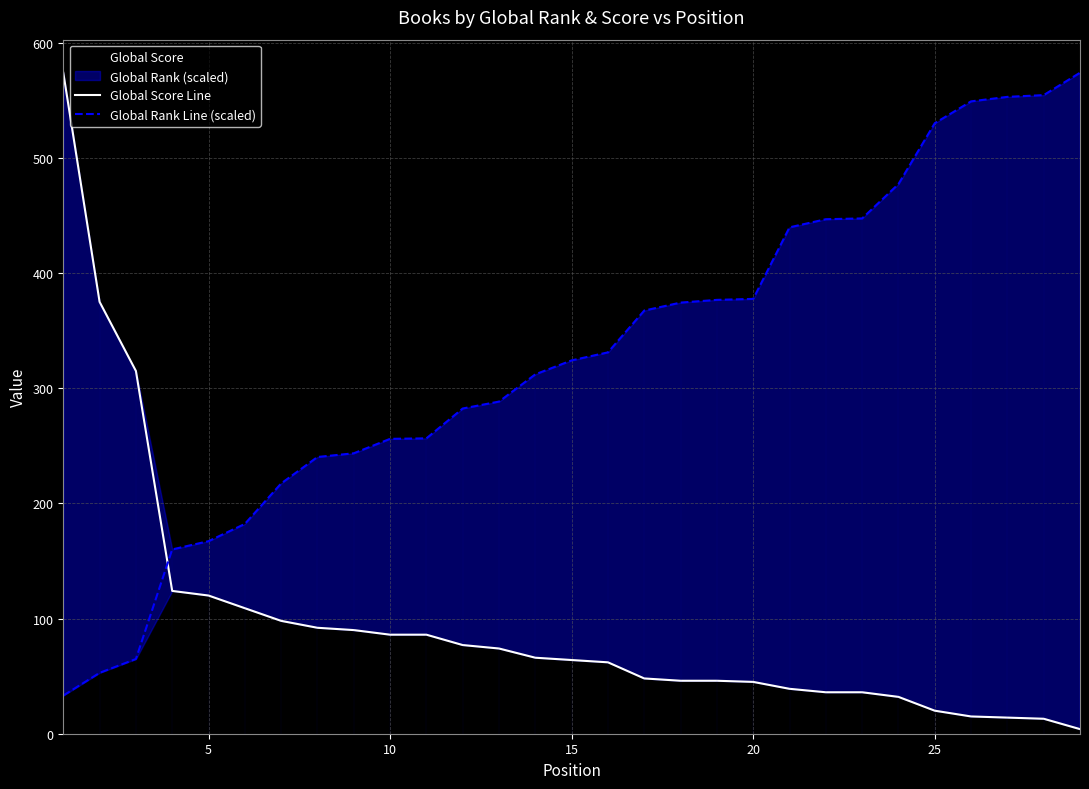

What is the maximum value for Global Score?

574